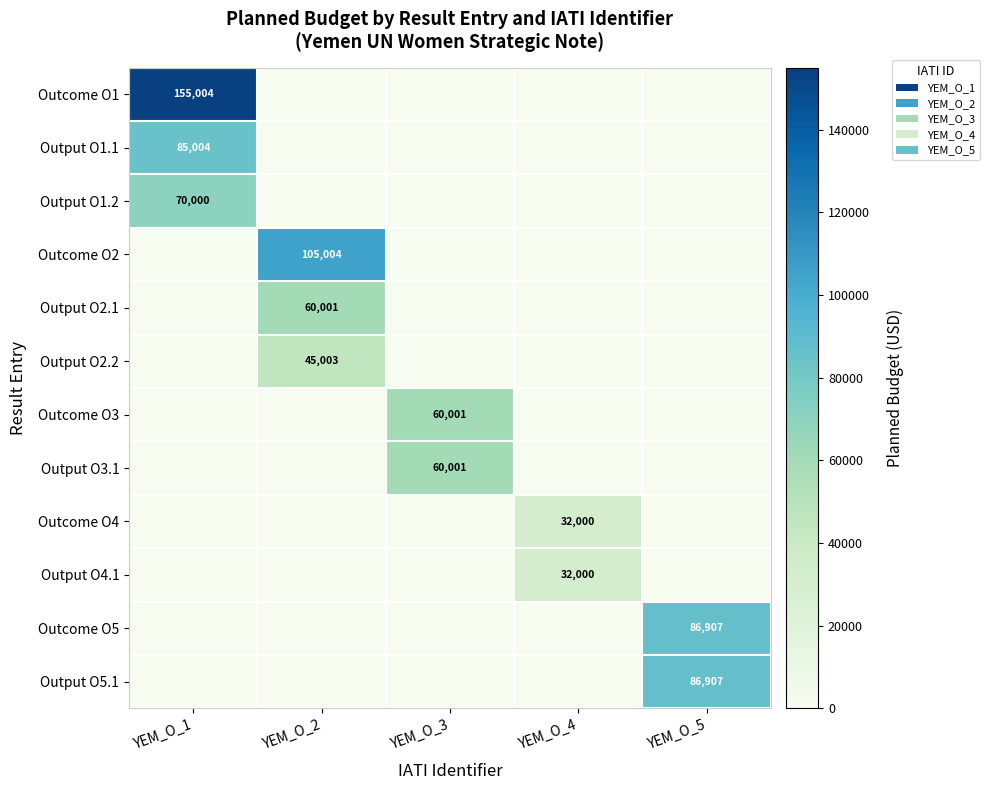

Is it true that Output O3.1 equals 60001 at YEM_O_3?

True